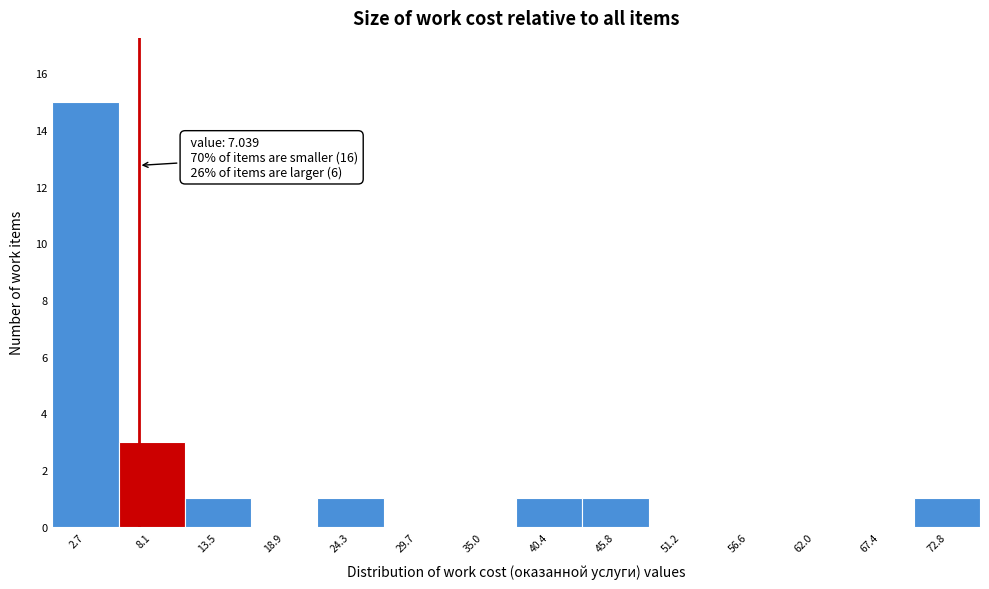

Over which range of the x-axis is the bar tallest?

0 to 5